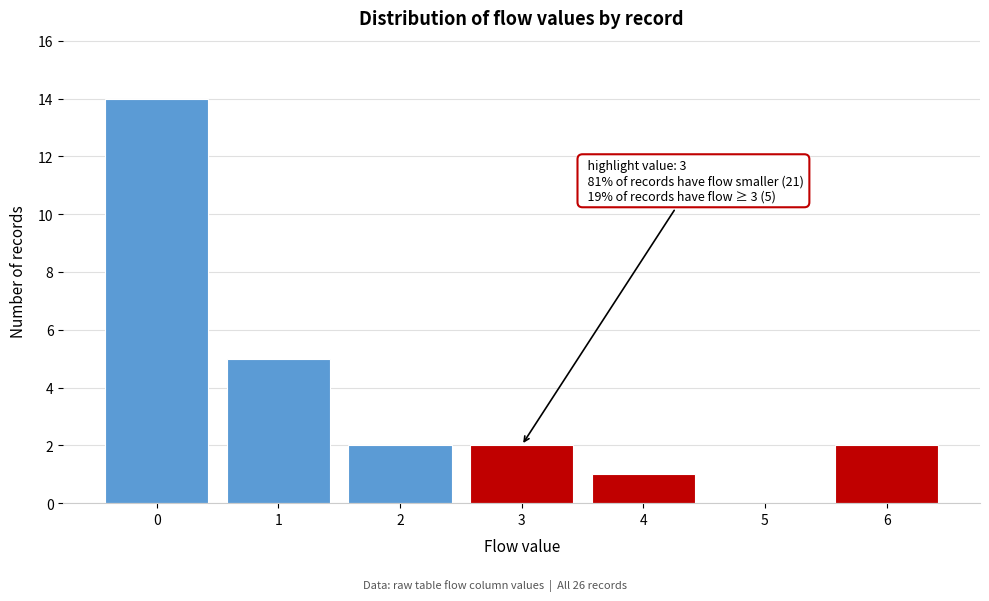

Over which range of the x-axis is the bar tallest?

-0.5 to 0.5